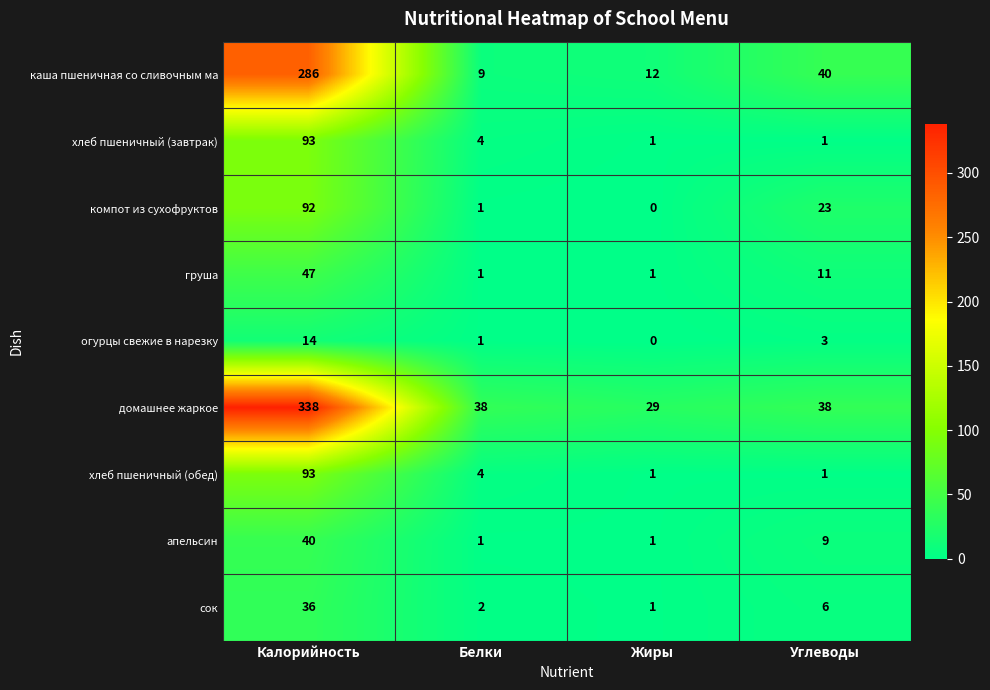

Which category has the highest value across all series?

Калорийность